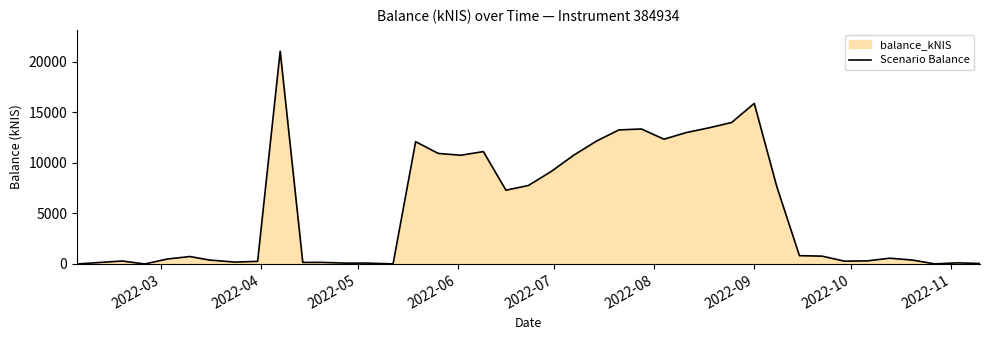

How many series are shown in this chart?

1